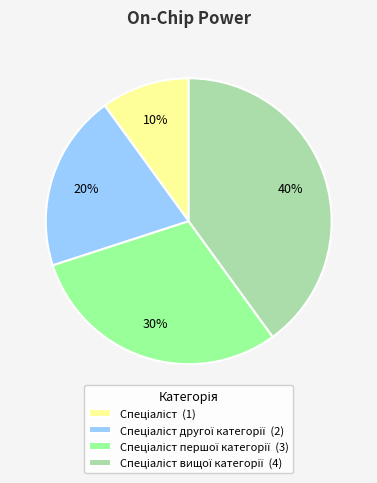

To the nearest percent, what is the difference between the largest and smallest slice percentages?

30%